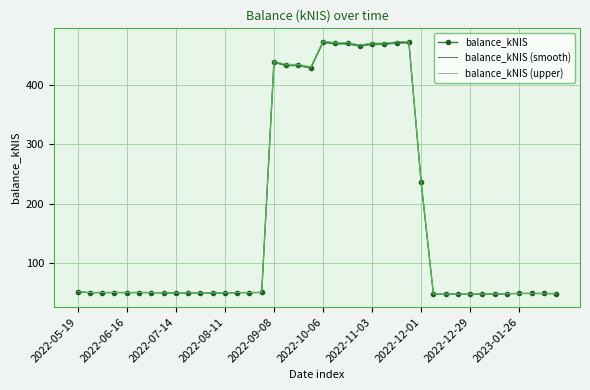

What is the sum of all balance_kNIS values?

7050.7